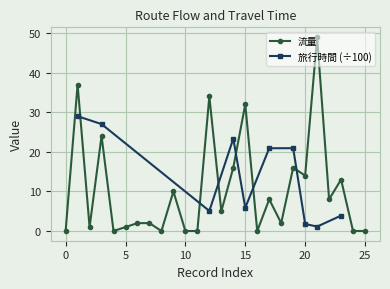

What is the average value?

11